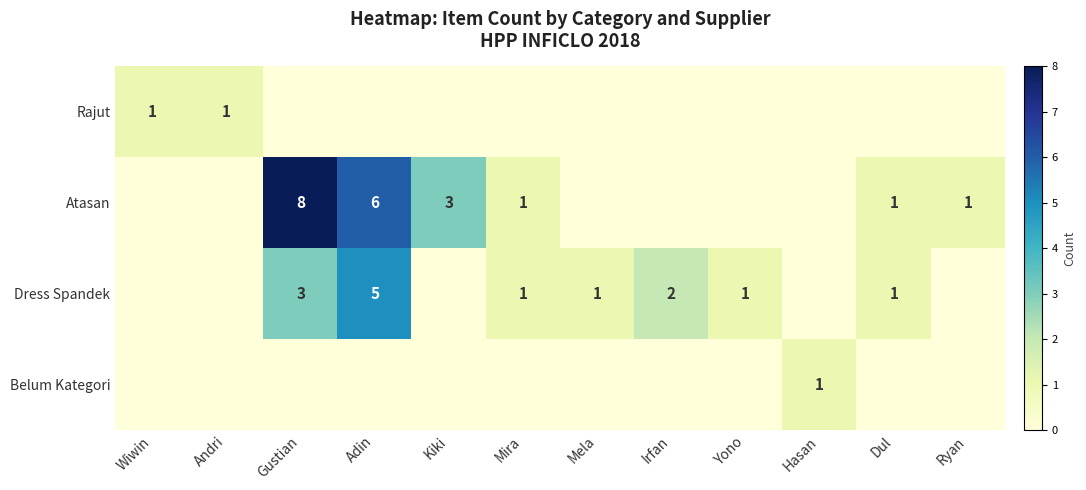

The value of Atasan at Kiki is 4. True or false?

False